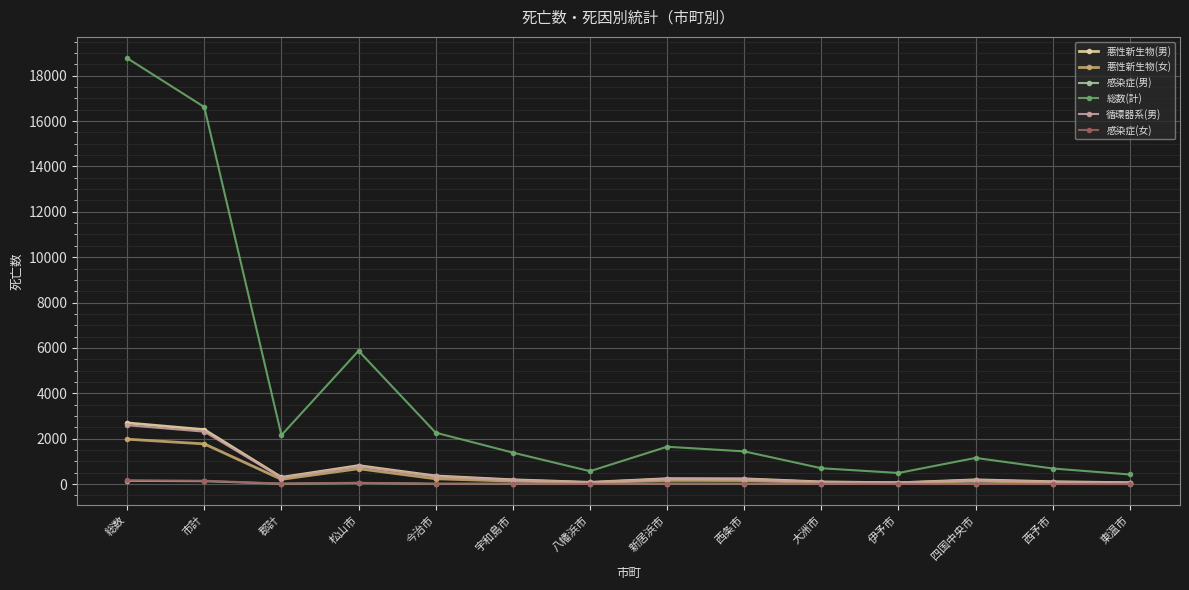

What position from the left is 西条市?

9